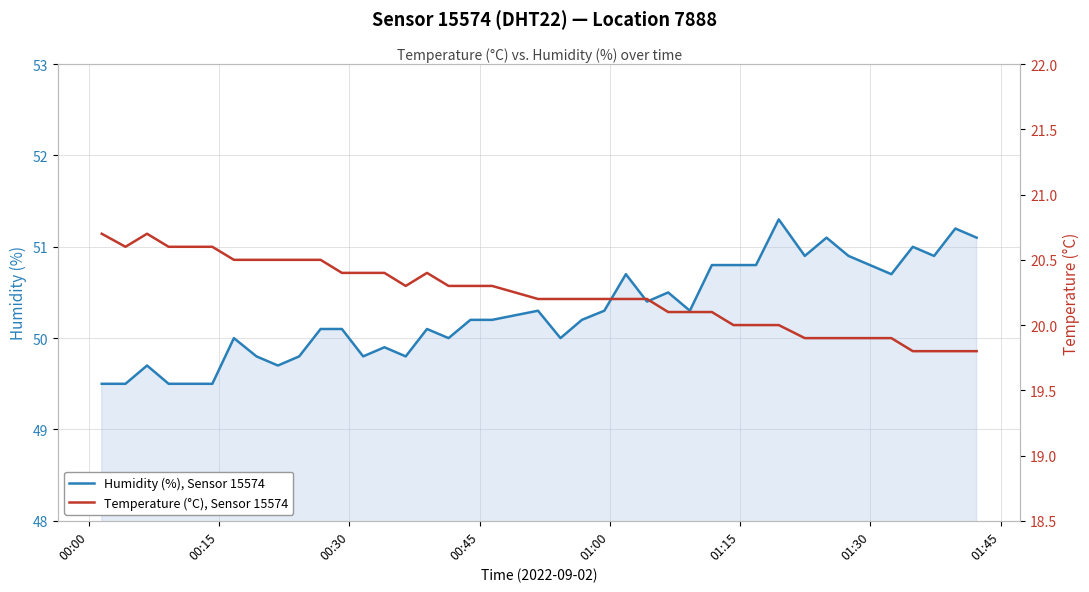

How many values in the Temperature (°C), Sensor 15574 series are below 20?

9